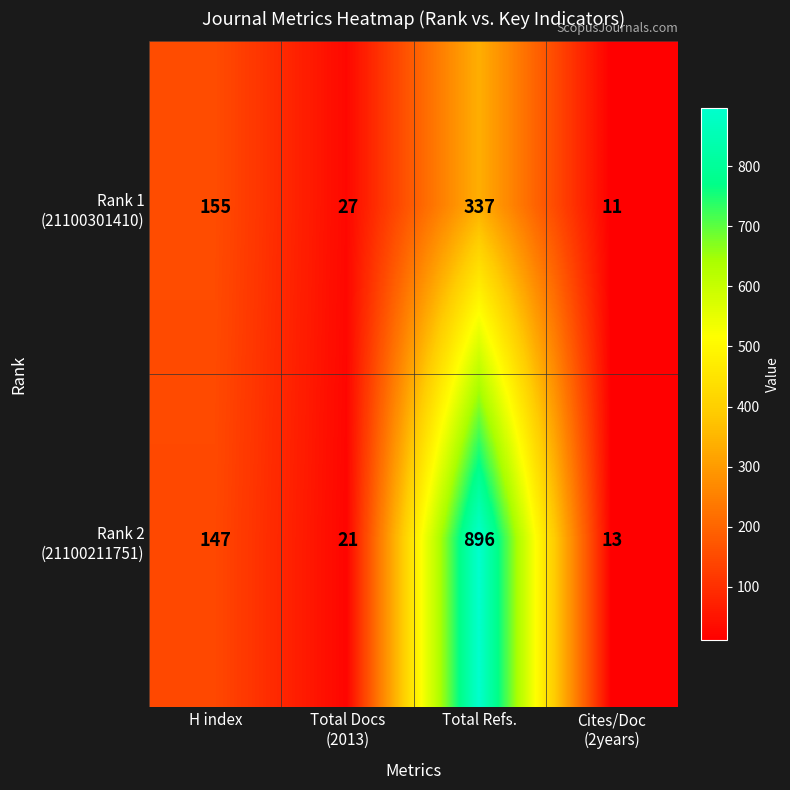

What is the maximum value shown in the chart?

896